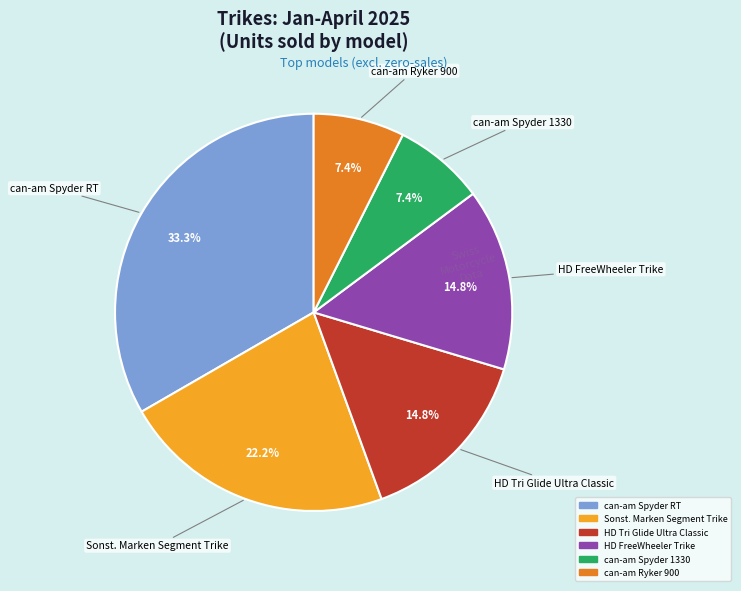

To the nearest percent, what percentage of the pie is can-am Spyder RT?

33%